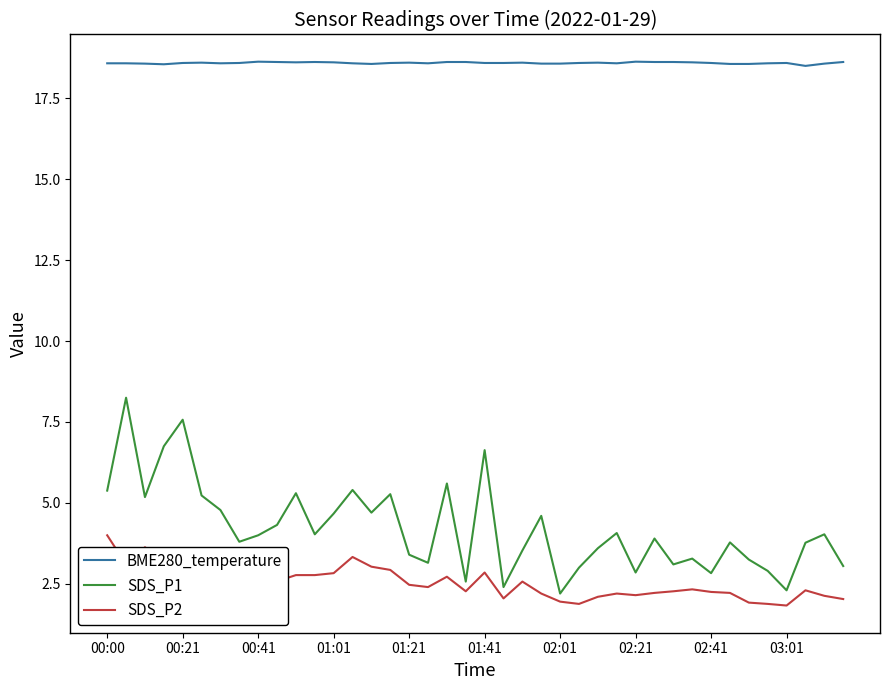

Which series has the largest total across all categories?

BME280_temperature